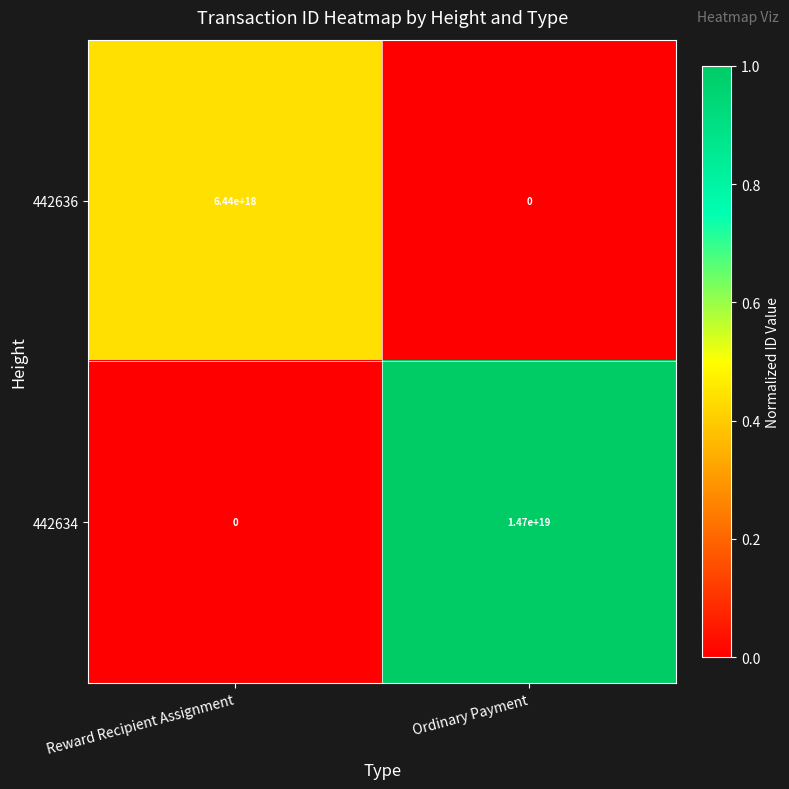

Where is 442636 nearest to the value 3220000000000000000?

Reward Recipient Assignment